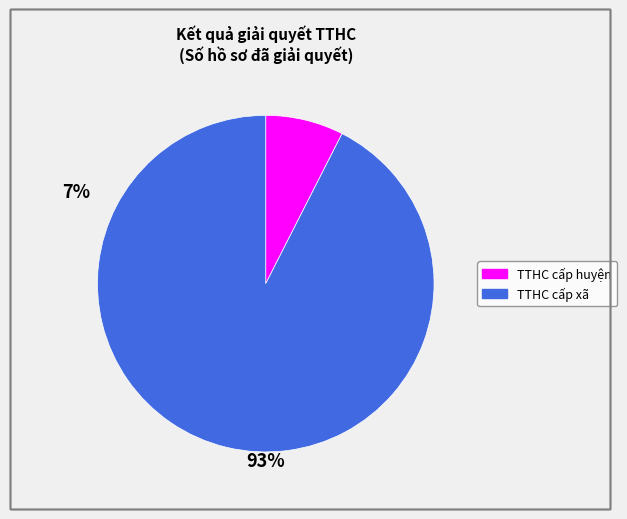

Is the sum of TTHC cấp huyện and TTHC cấp xã greater than half?

Yes